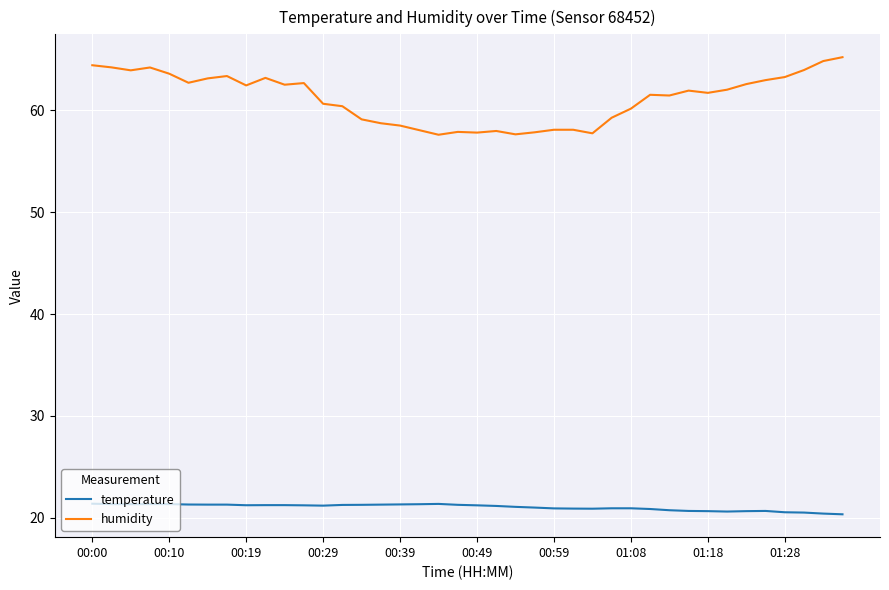

What is the difference between the maximum and second lowest values in the humidity series?

7.6